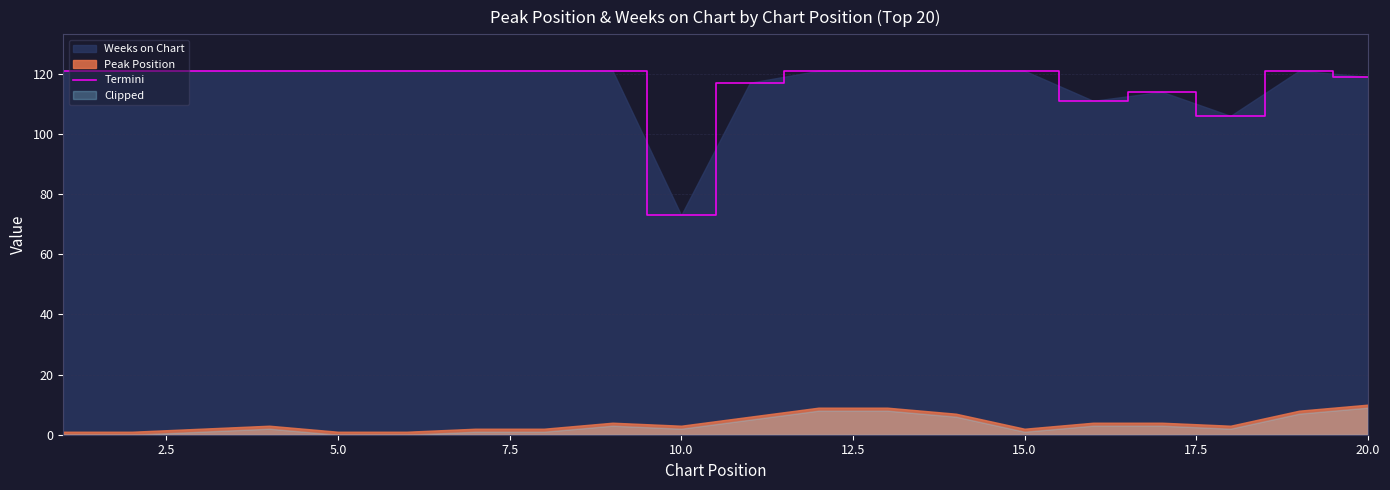

The Termini series shows 37 at 10.0. True or false?

False